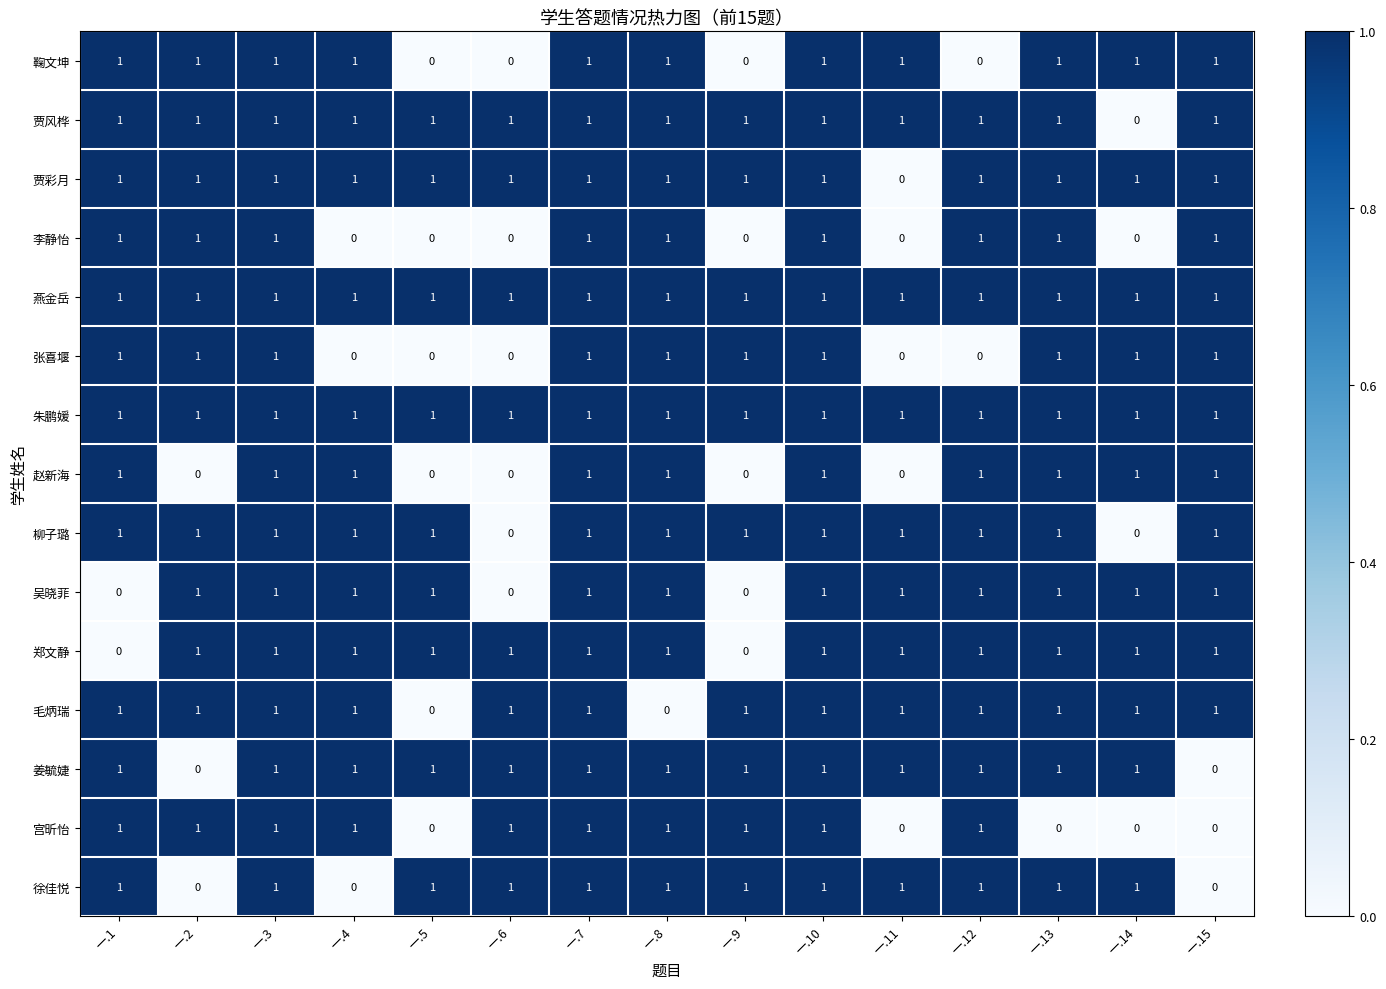

At how many categories does at least one series exceed 0?

15